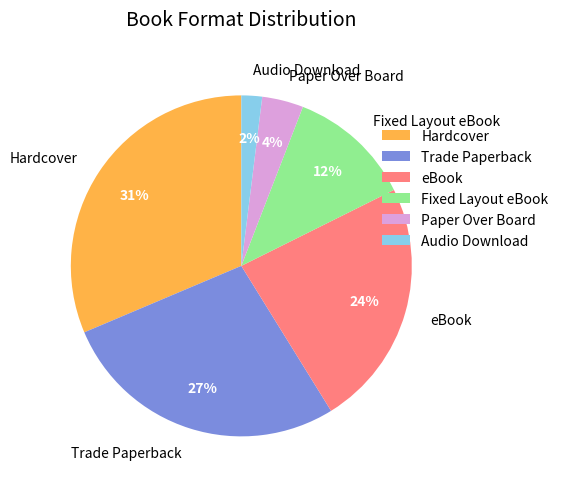

How many segments does this pie chart have?

6